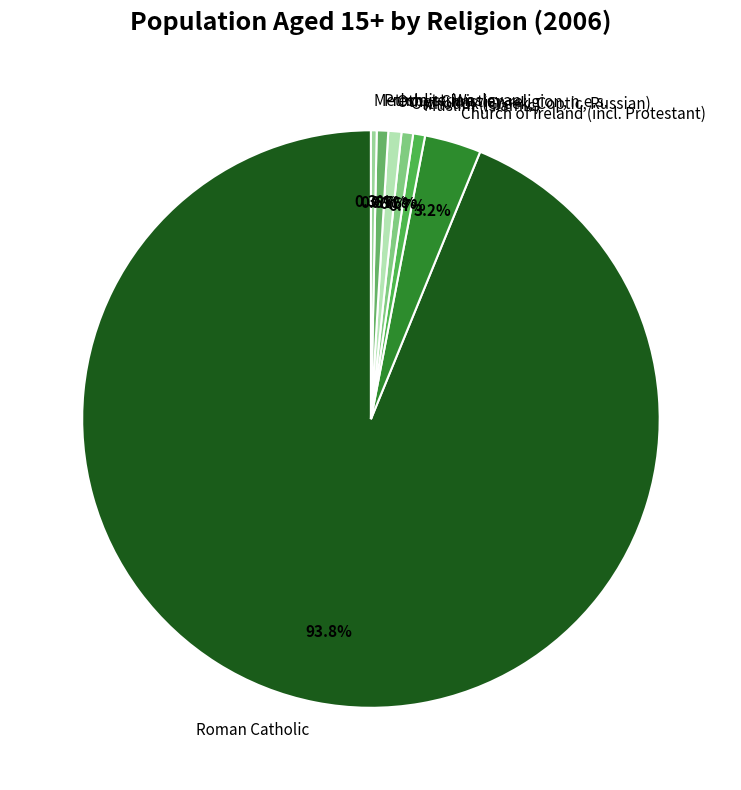

To the nearest percent, what is the average slice percentage?

14%